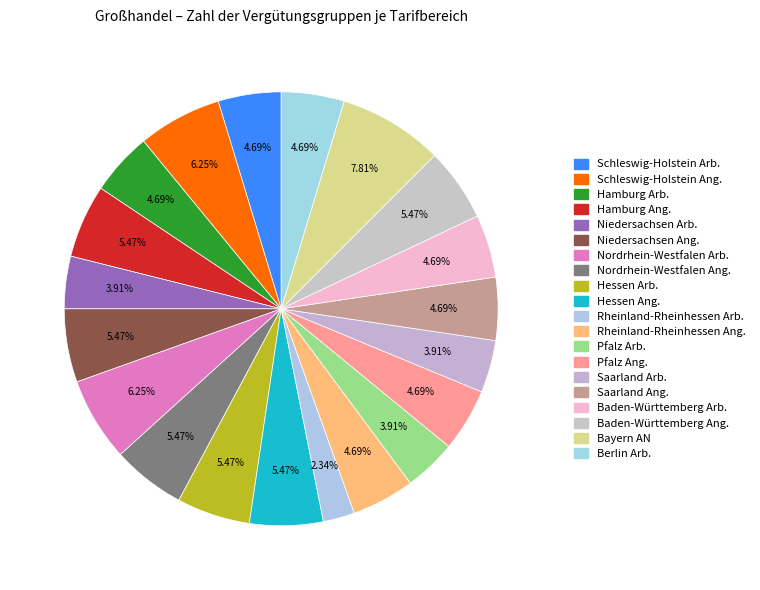

Count the number of slices in the pie.

20